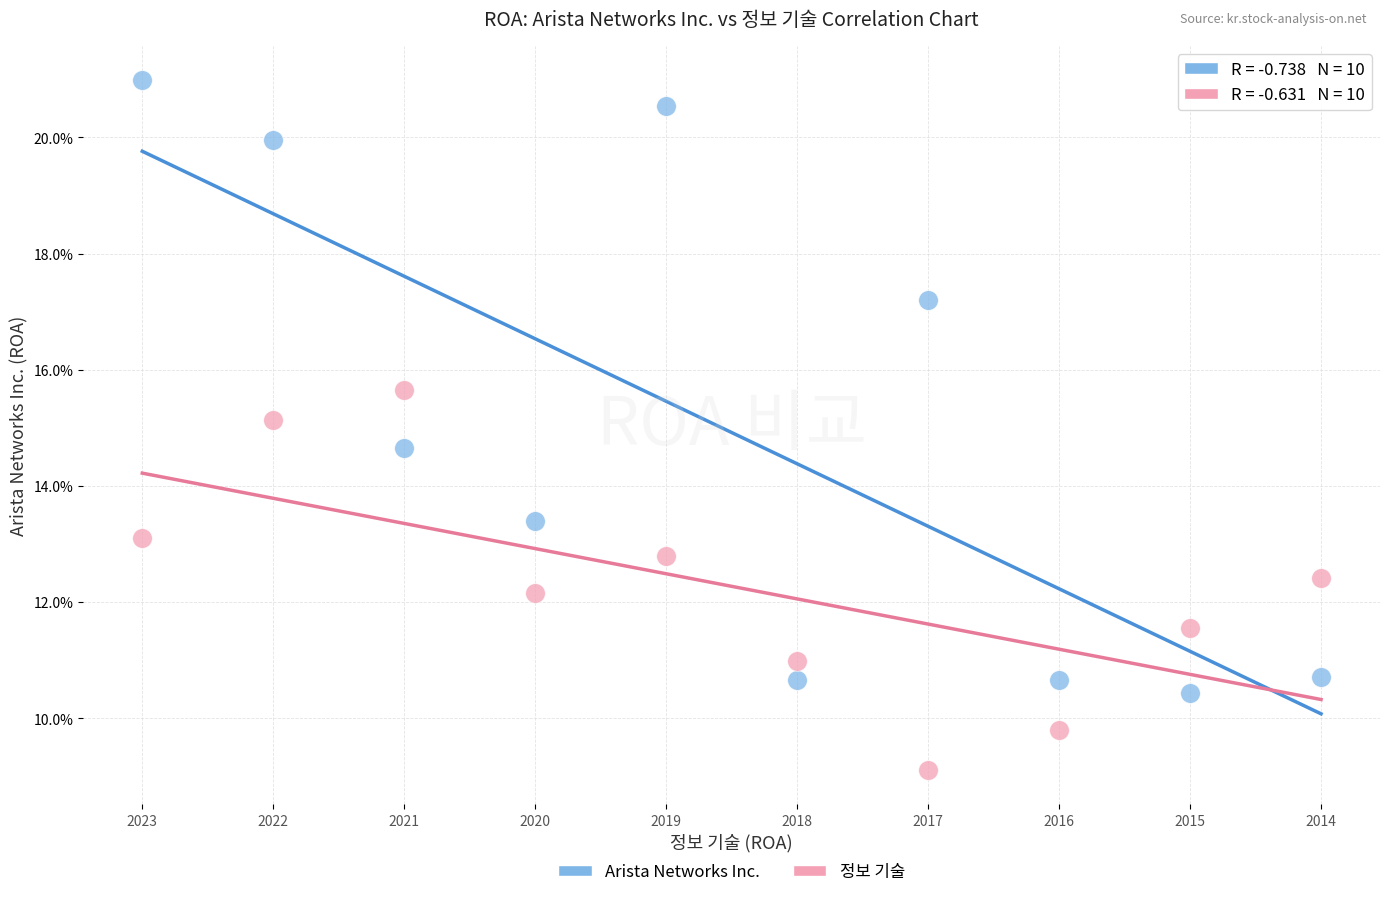

Which series contains the highest Y value?

Arista Networks Inc.